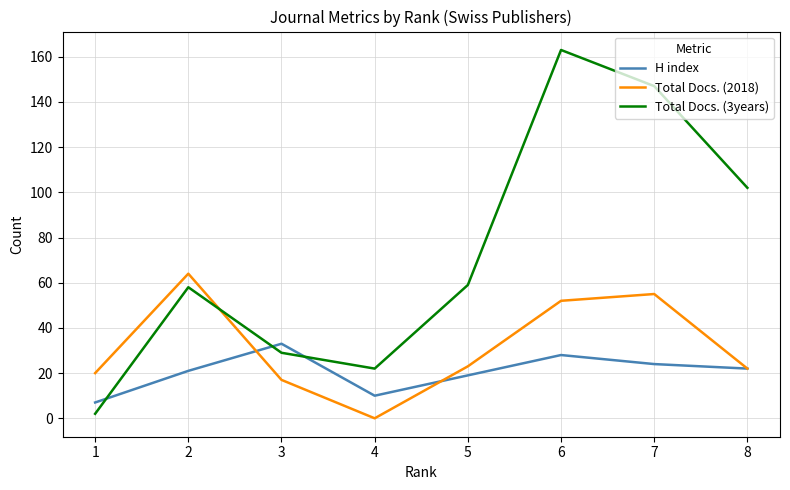

Which series has the widest spread of values?

Total Docs. (3years)